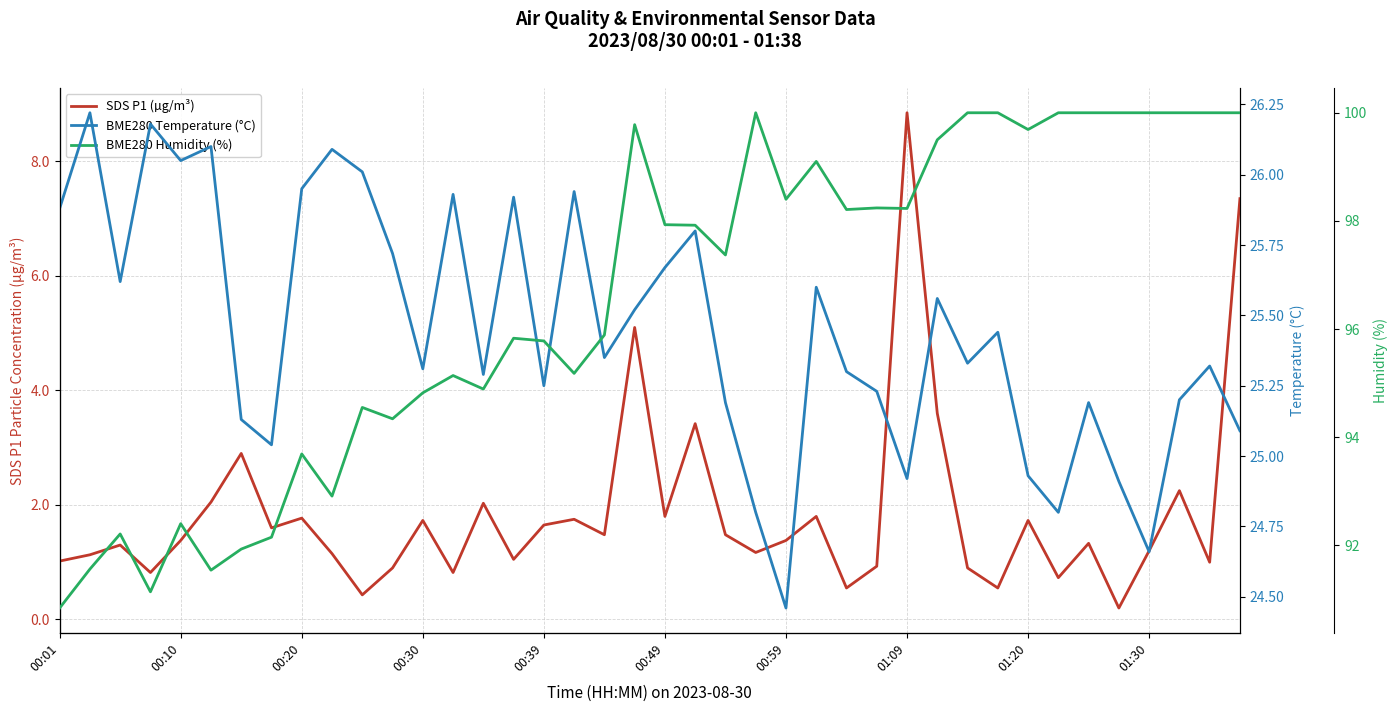

At 22, list the series in order from smallest to largest.

SDS P1 (µg/m³), BME280 Temperature (°C), BME280 Humidity (%)